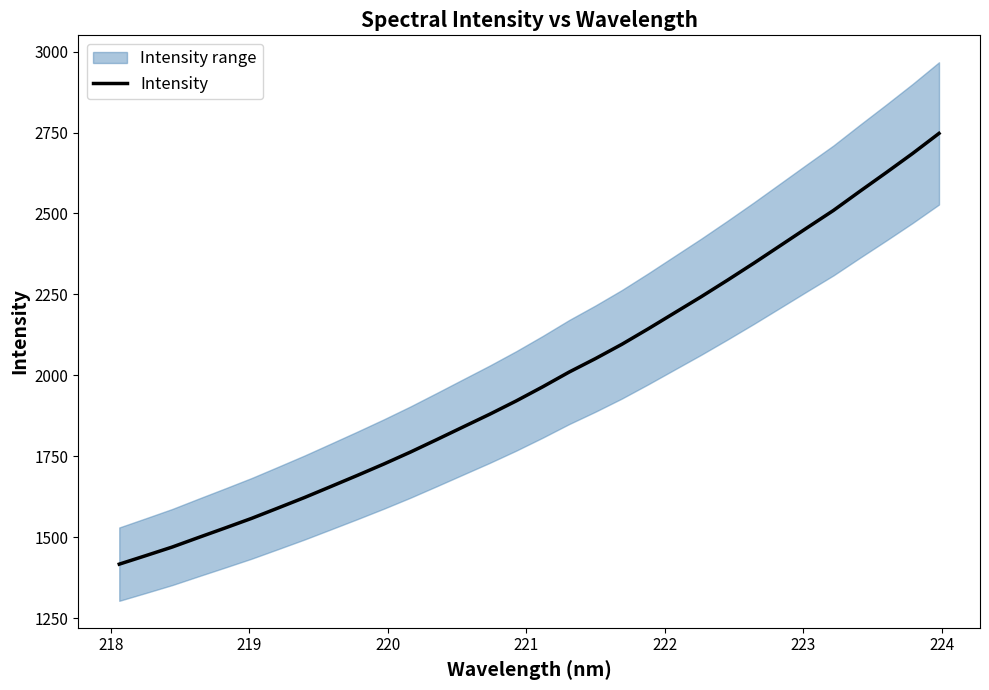

What is the maximum value for Intensity?

2747.4